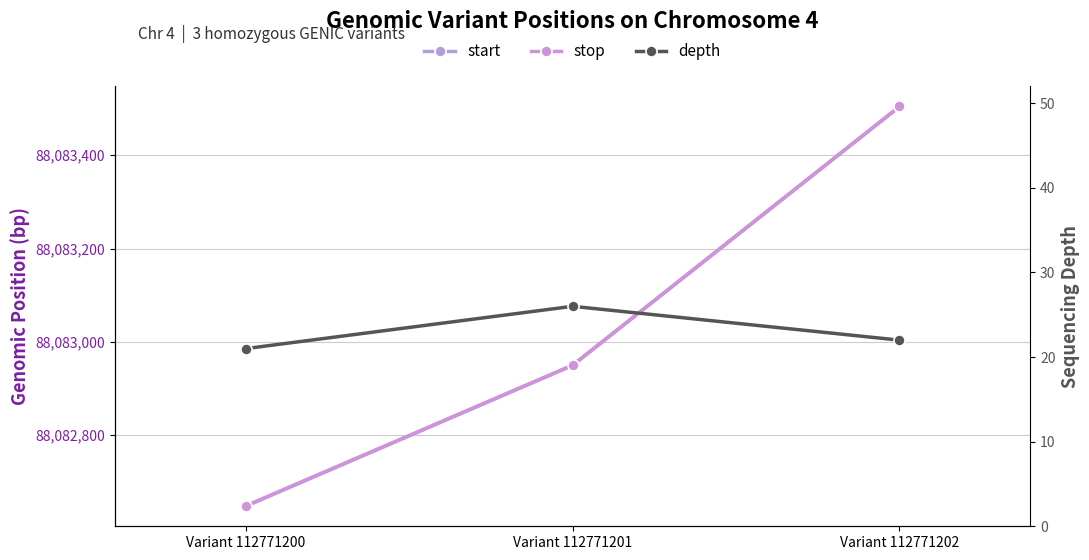

Reading left to right, extract all data points from this chart.

start: 88082647	88082949	88083504
stop: 88082648	88082950	88083505
depth: 21	26	22